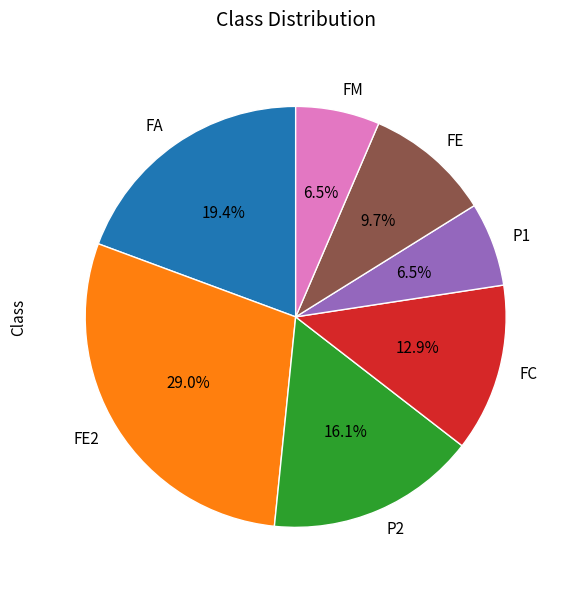

True or false: FE2 accounts for 29% of the total.

True